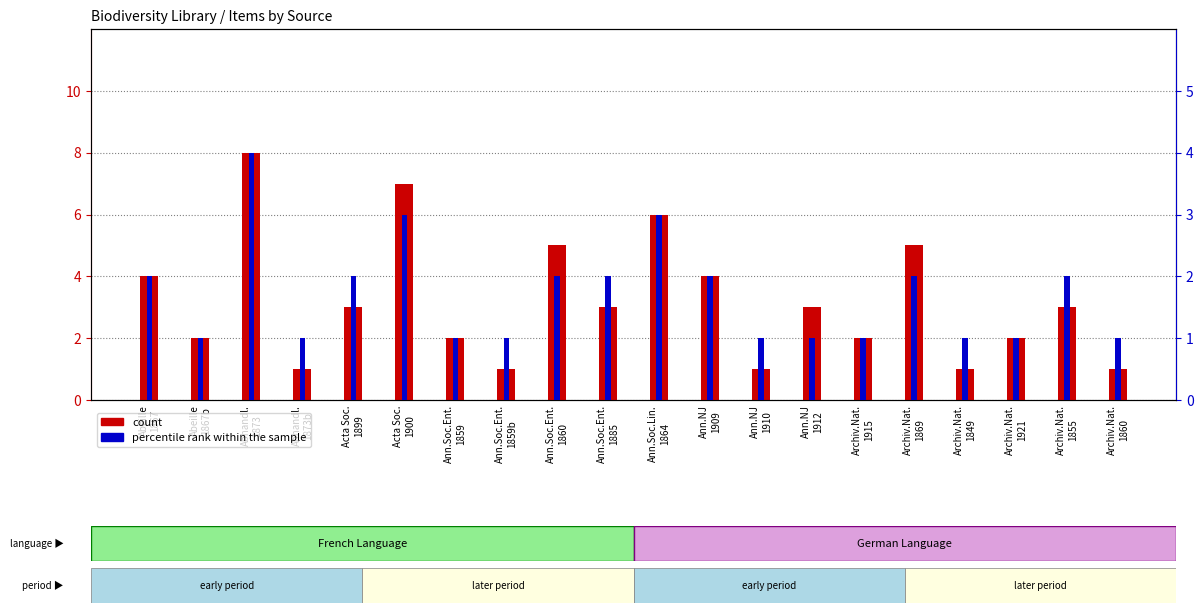

Count the count values in the range 2 to 5.

12